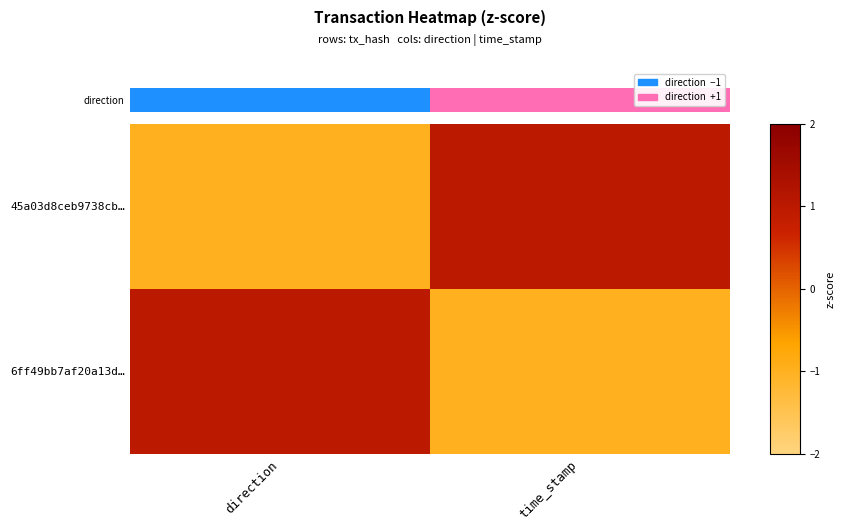

How many series are shown in this chart?

2